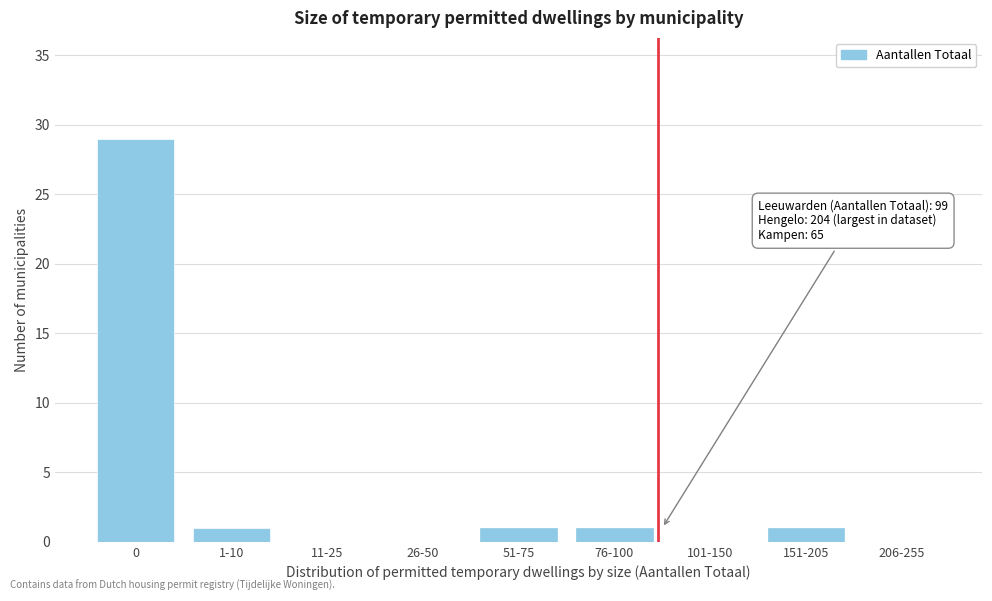

Reading right to left, list all the values displayed in this chart.

206-255=0	151-205=1	101-150=0	76-100=1	51-75=1	26-50=0	11-25=0	1-10=1	0=29